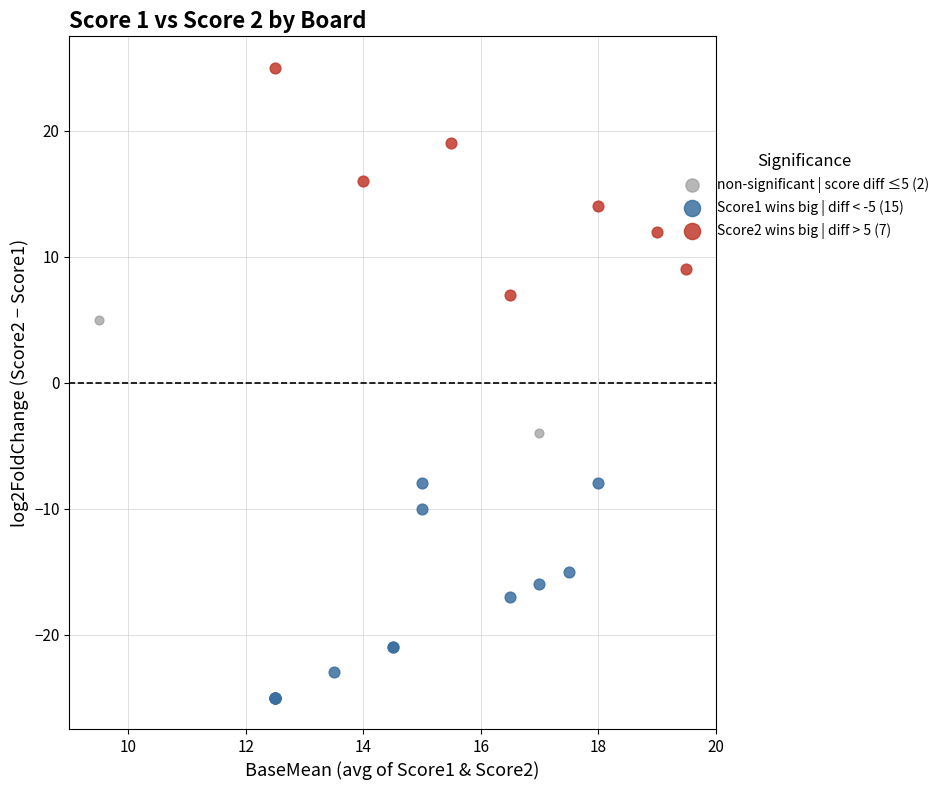

Which series contains the highest Y value?

Score2 wins big | diff > 5 (7)